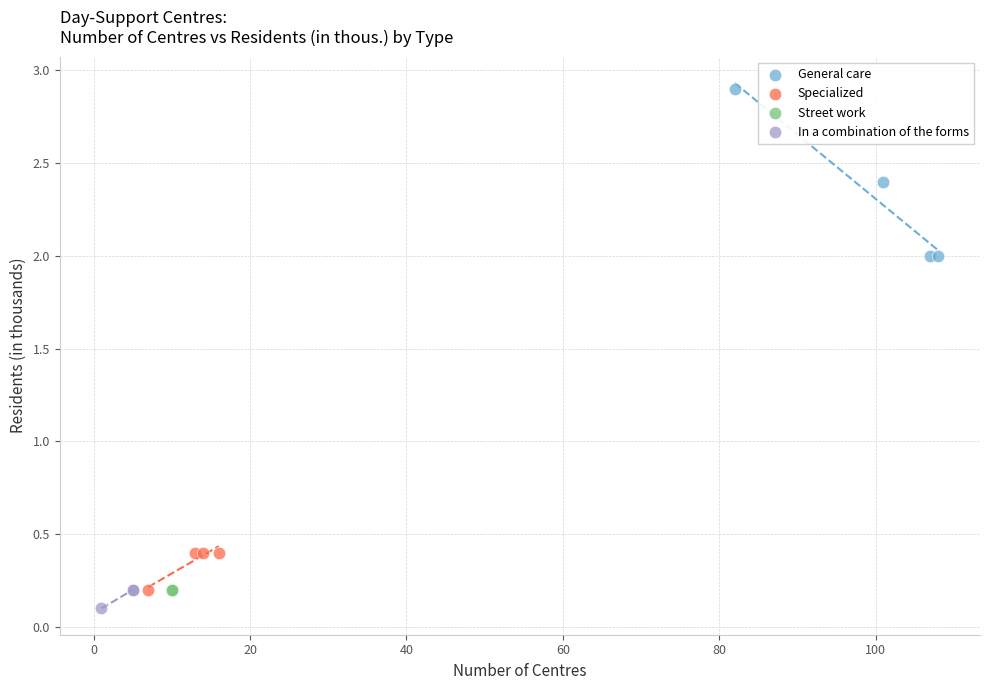

Which series reaches the minimum Y coordinate?

In a combination of the forms